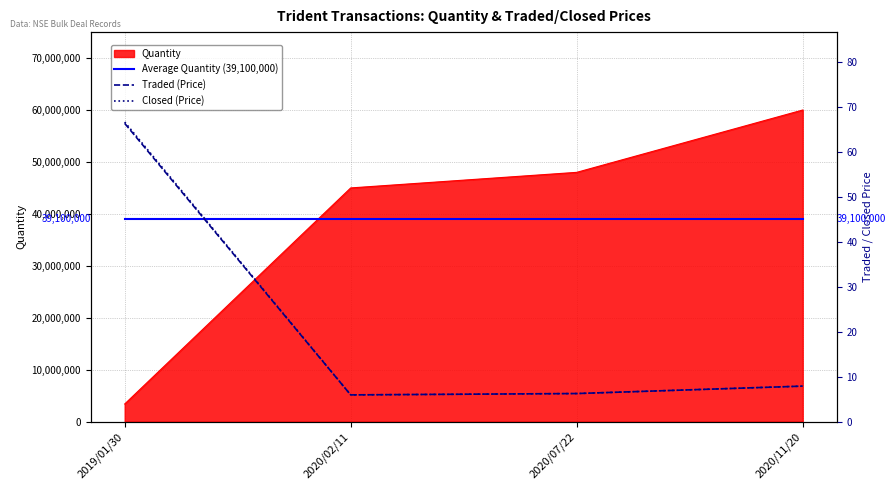

What position from the left is 2019/01/30?

1